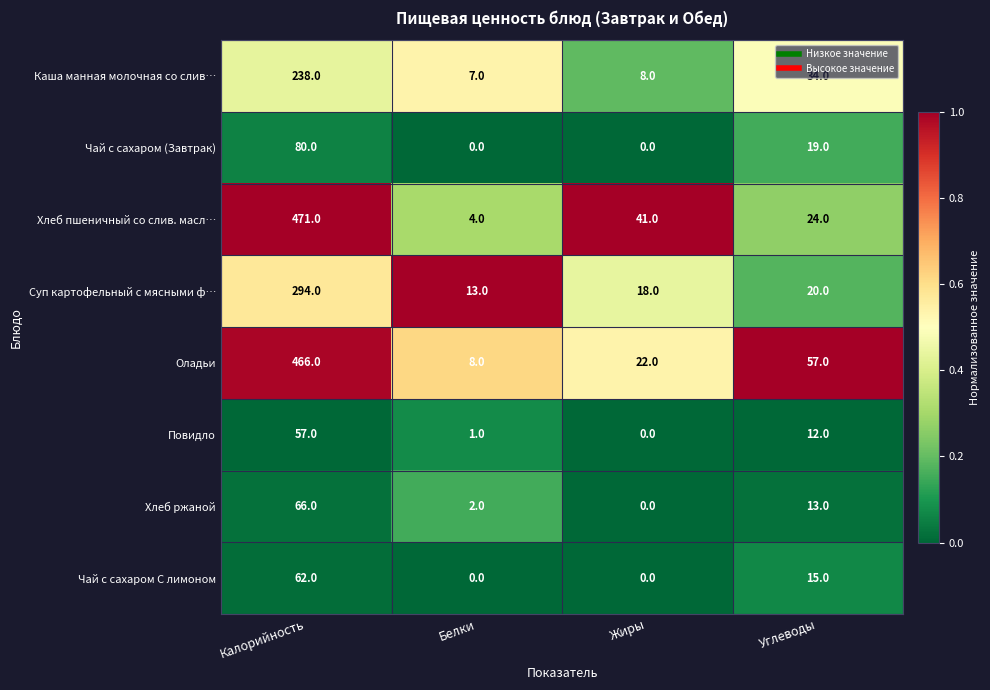

What is the greatest value displayed?

471